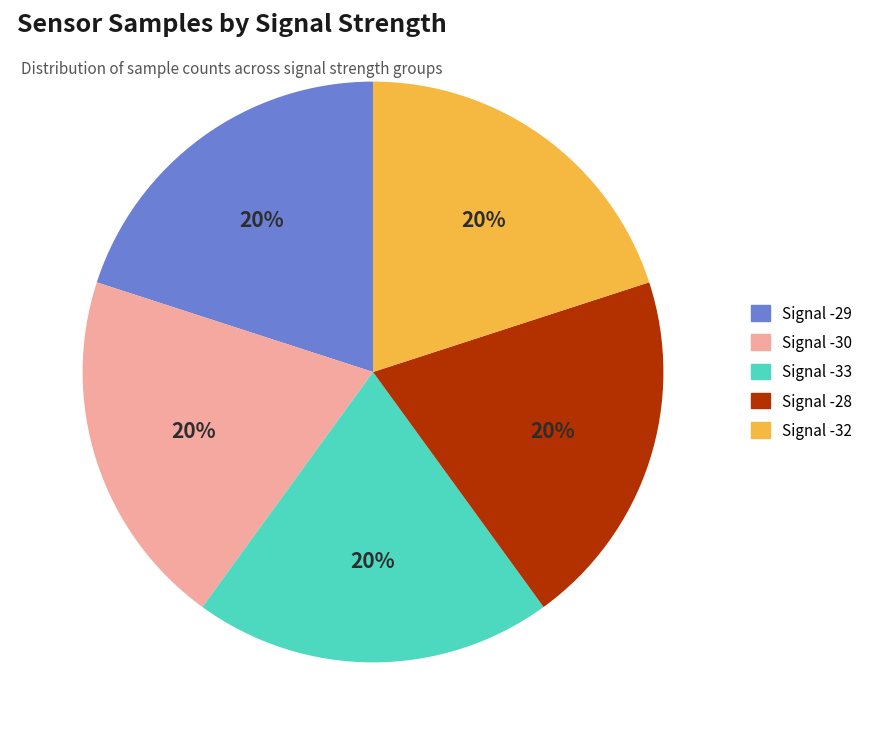

Does any single category account for the majority?

No